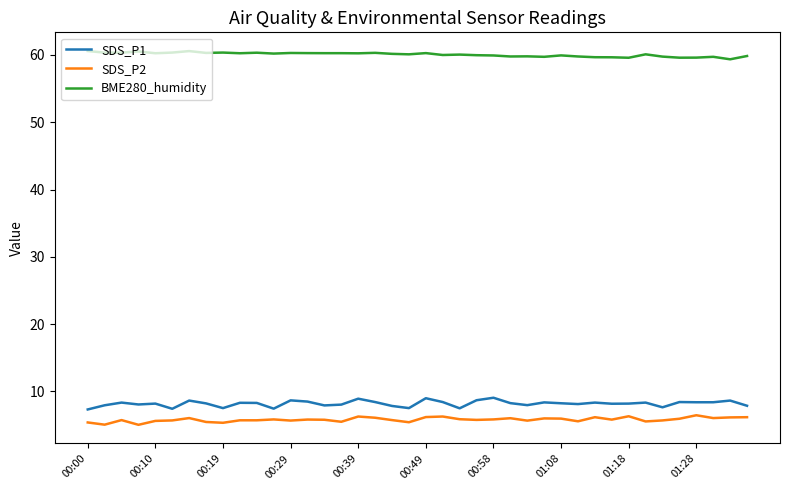

True or false: SDS_P1 and SDS_P2 cross at least once.

False